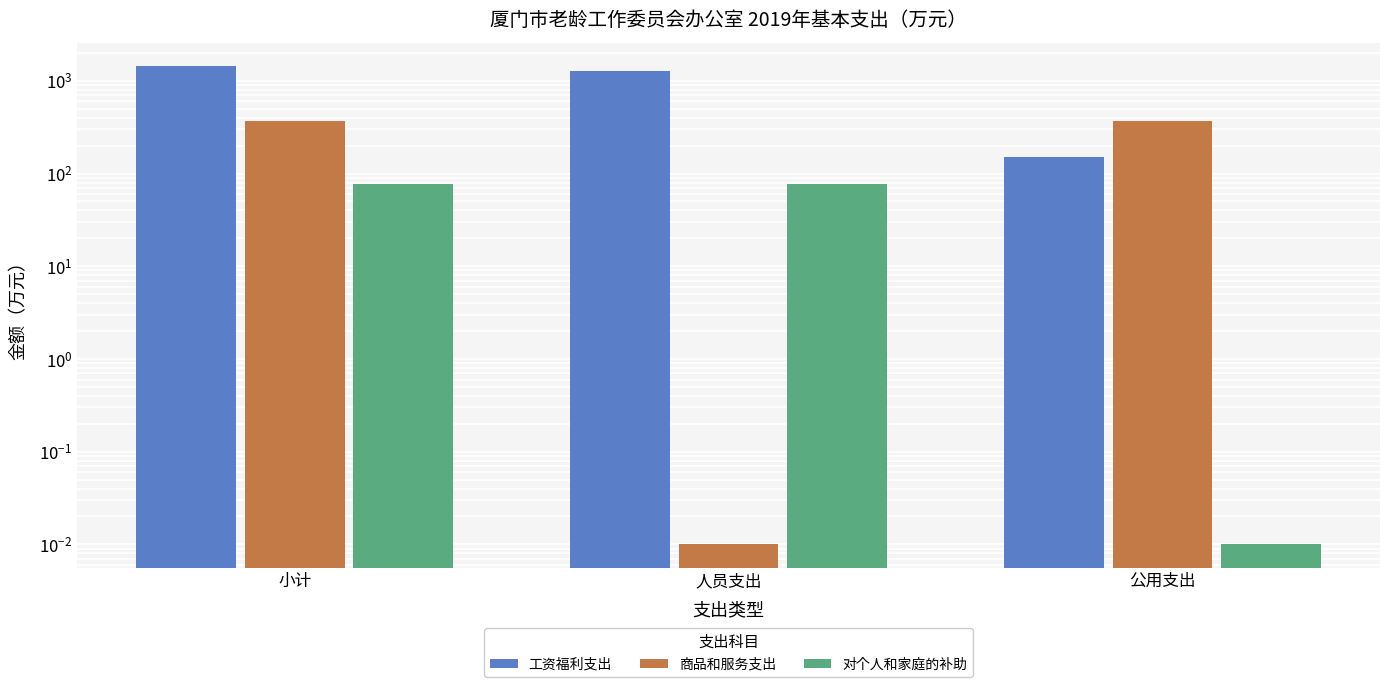

How many data points in 对个人和家庭的补助 are less than 78?

1